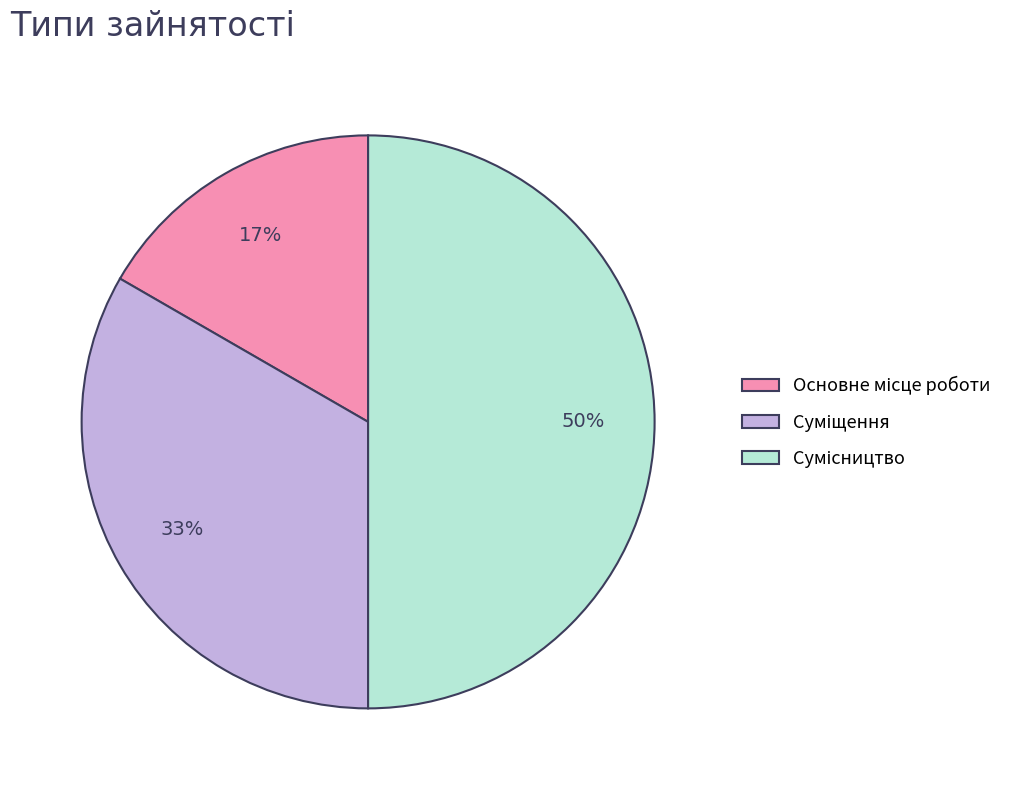

To the nearest percent, what is the average slice percentage?

33%